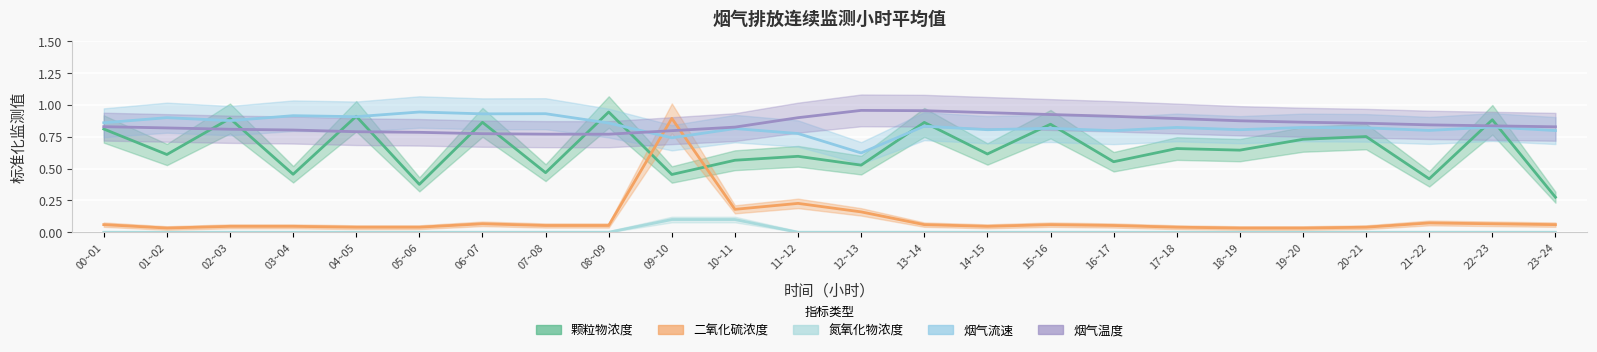

After their last crossing, which series has the higher values: 烟气流速 or 颗粒物浓度?

烟气流速